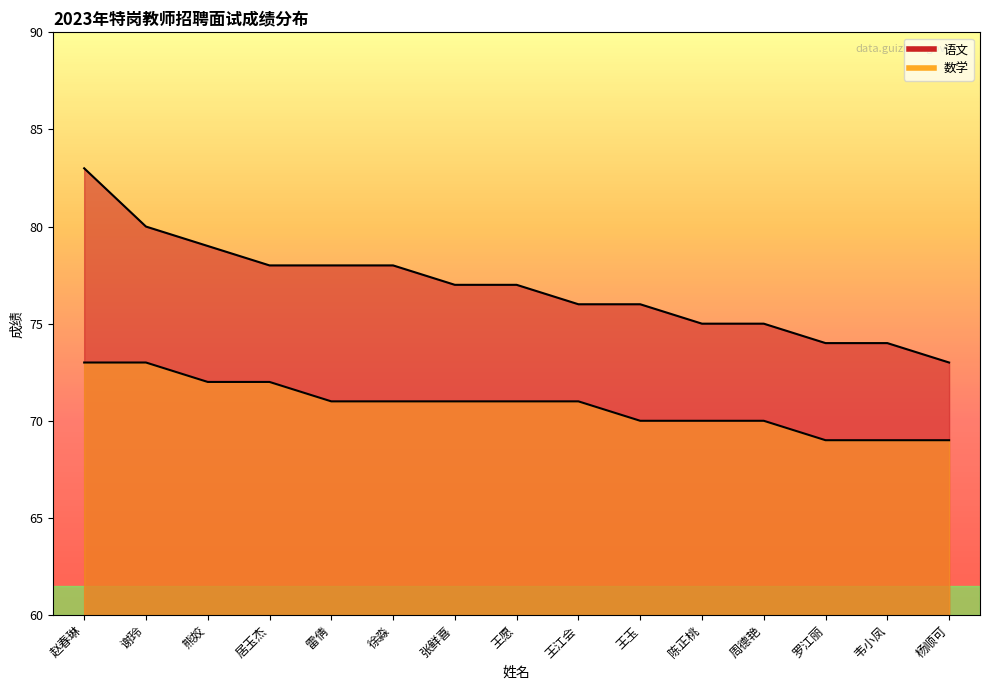

What is the label of the 8th point from the right?

王愿